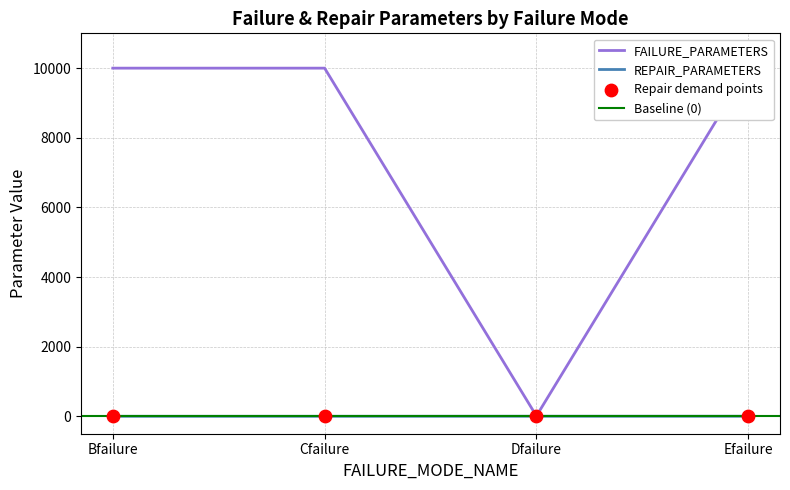

At how many categories does at least one series exceed 5102?

3